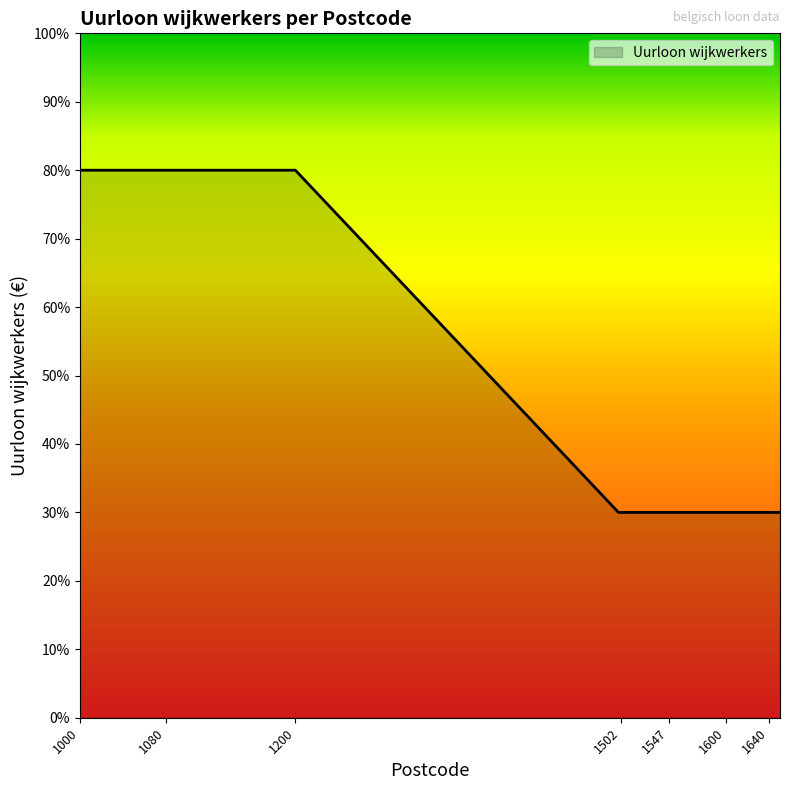

Does the chart have visible grid lines?

No